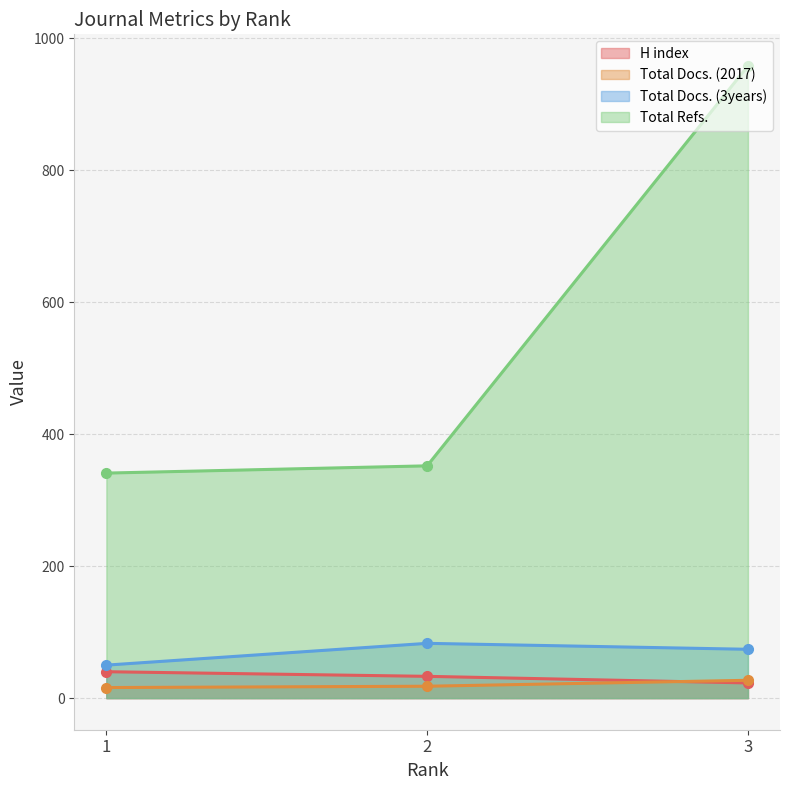

The Total Docs. (3years) series shows 83 at 2. True or false?

True